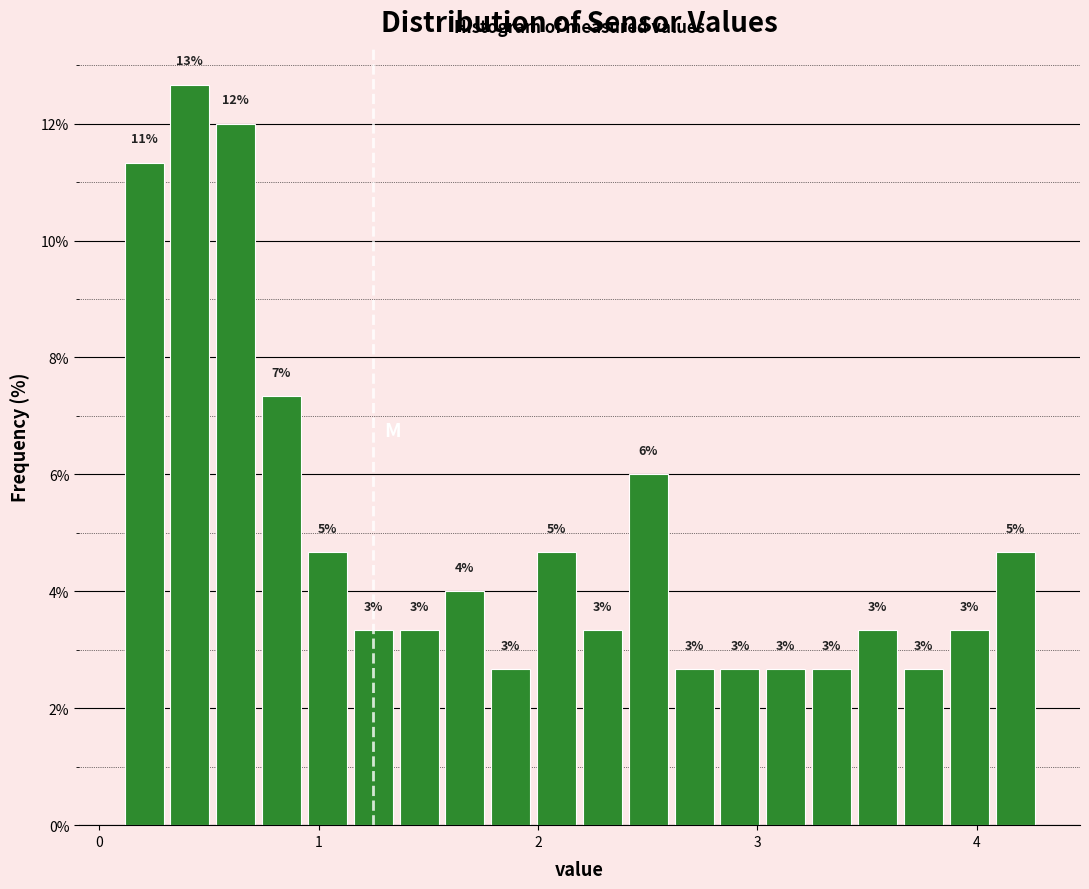

Read against the x-axis, roughly where is the centre of the tallest bar?

0.4